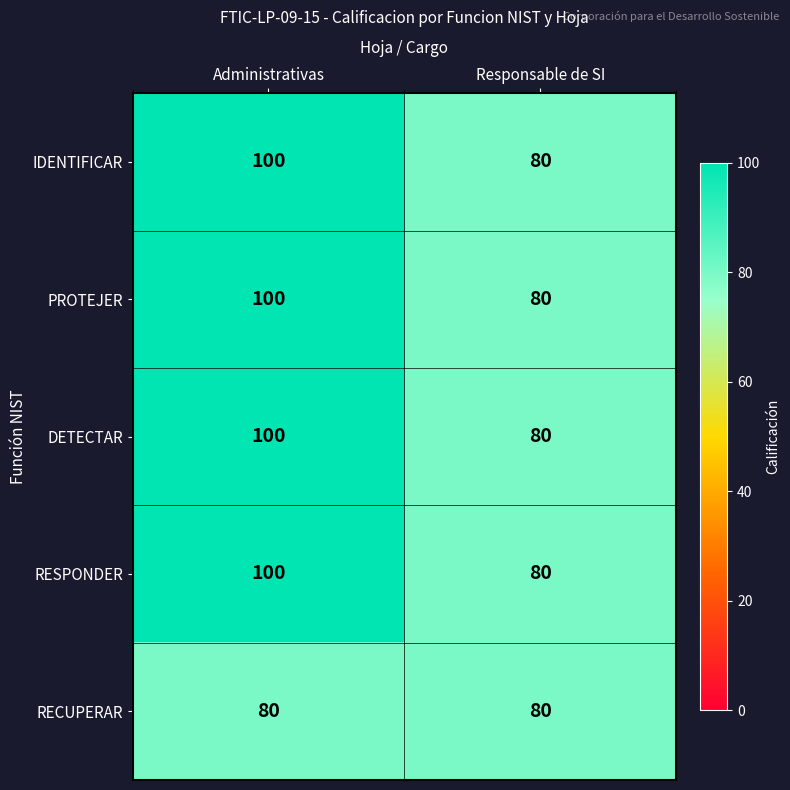

What is the maximum value for IDENTIFICAR?

100